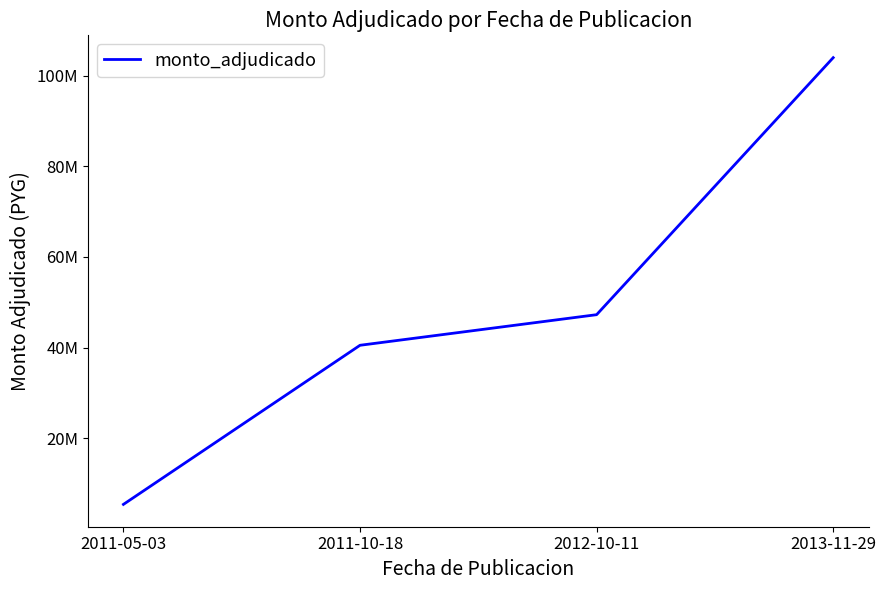

Is it true that the value at 2013-11-29 is 185114179?

False